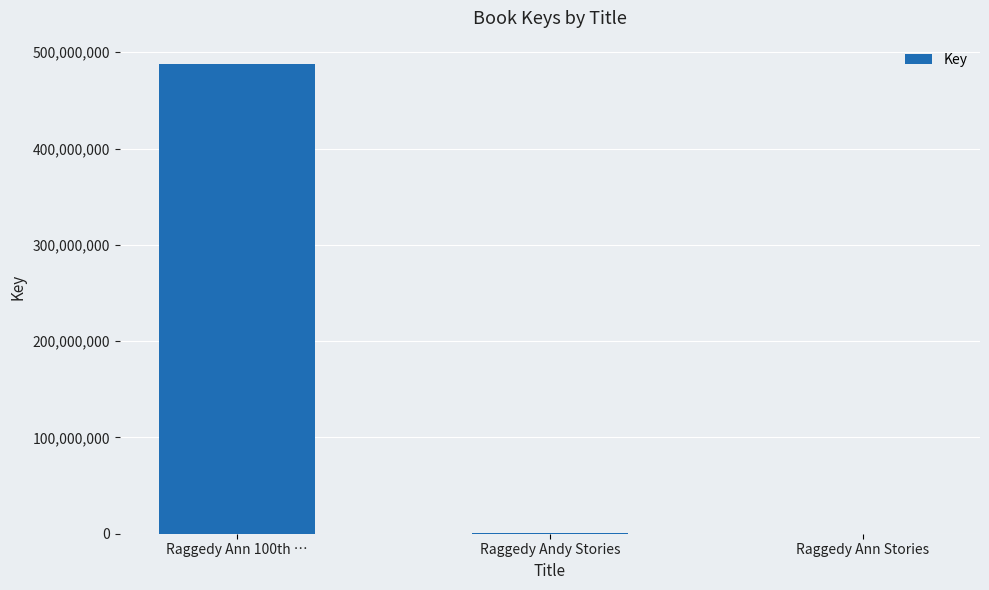

What is the sum of all values?

487992240